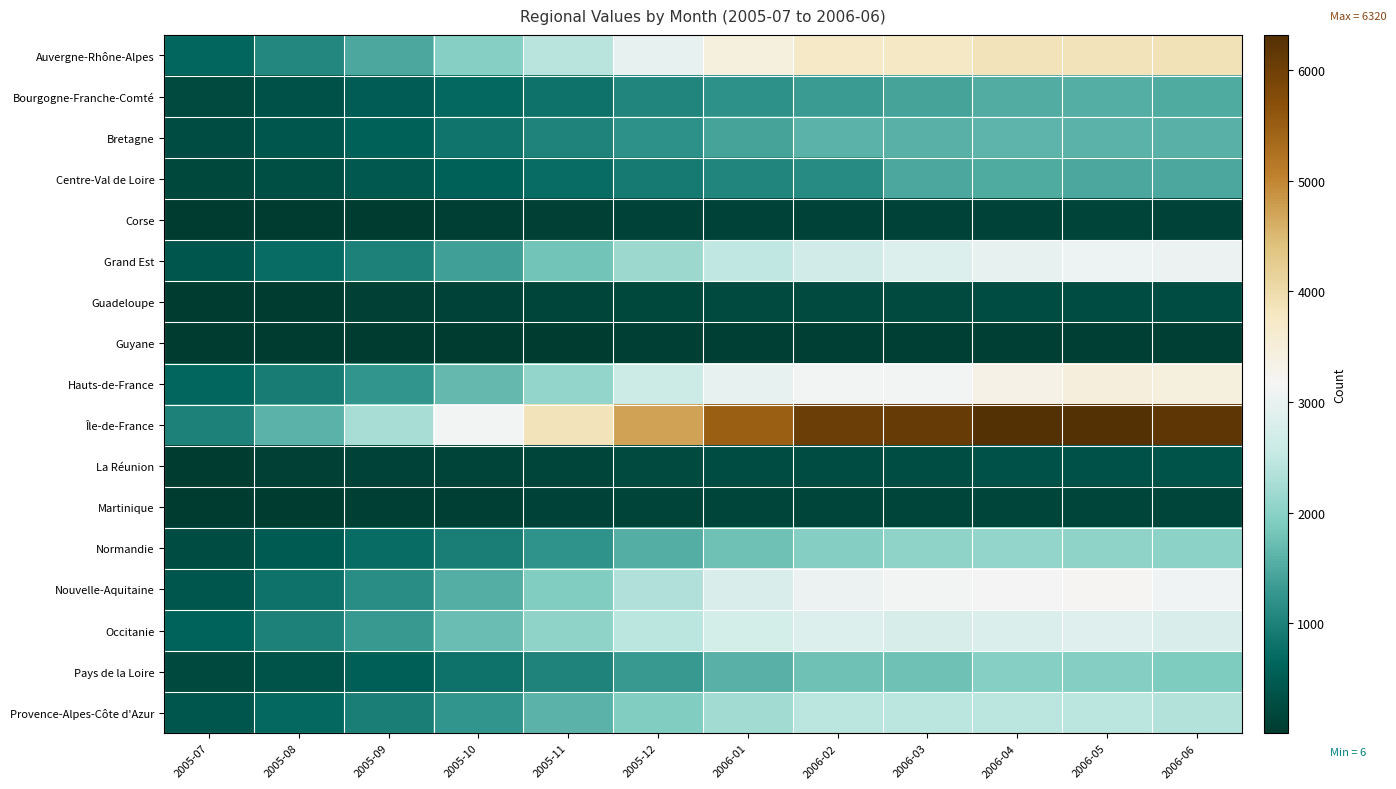

At which category is the sum across all series the highest?

2006-05